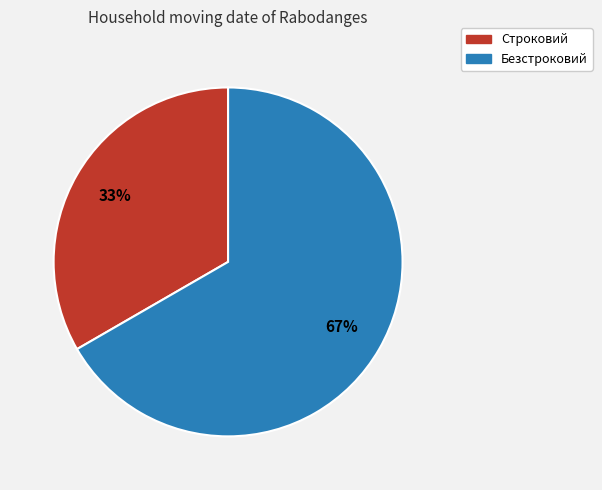

What is the ratio of the value at Безстроковий to the value at Строковий?

2.0